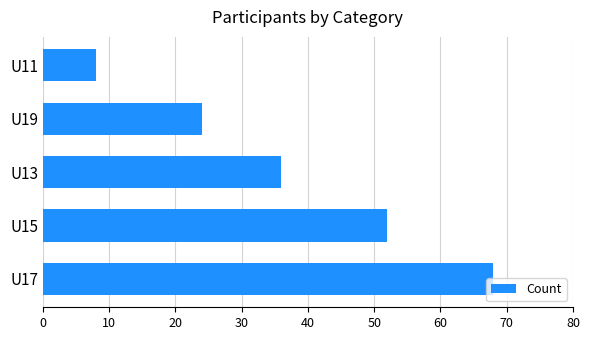

What is the change in value from U15 to U11?

-44